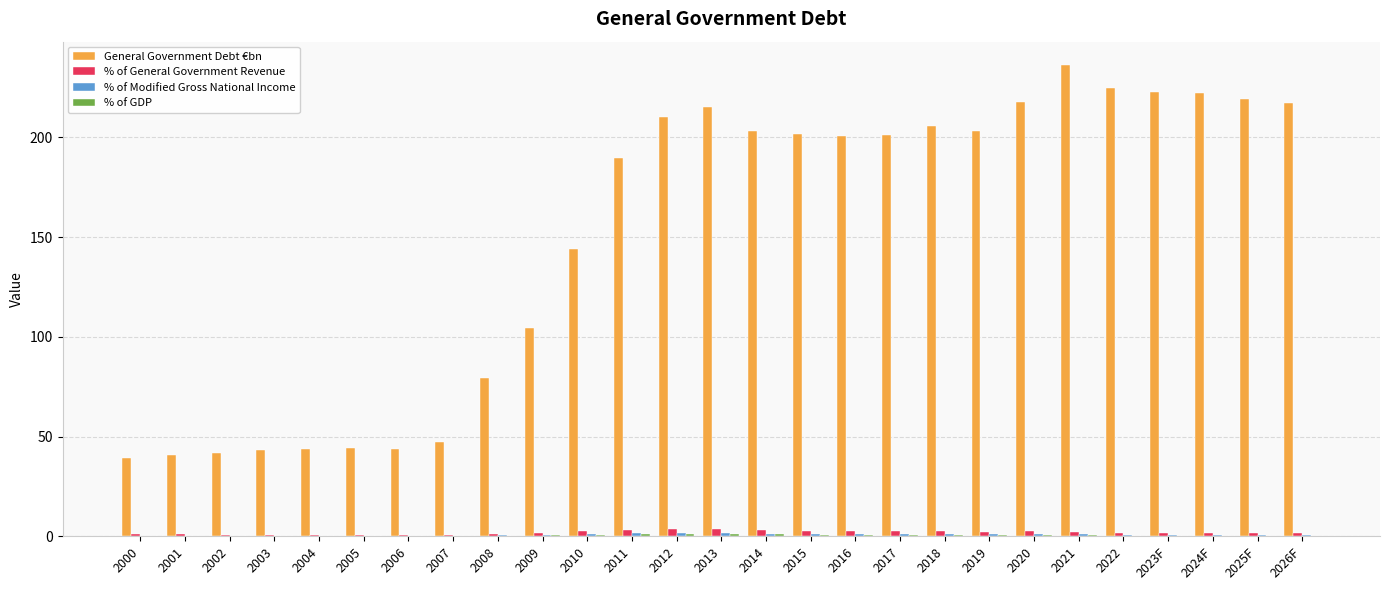

Are the bars grouped side by side (vs. stacked)?

Yes